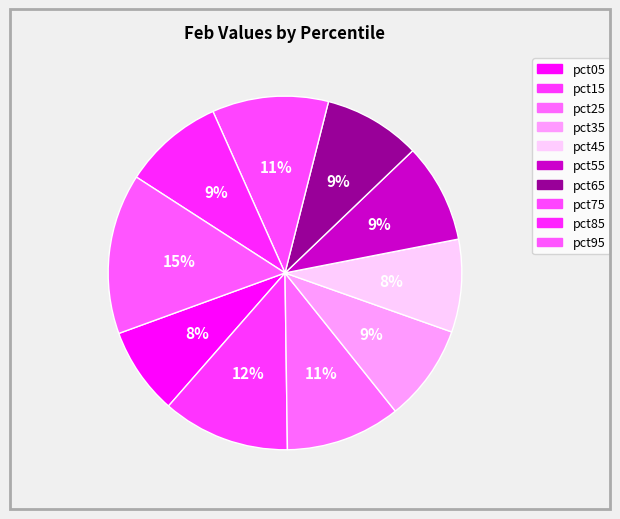

What percentage is the pct95 slice, to the nearest percent?

15%